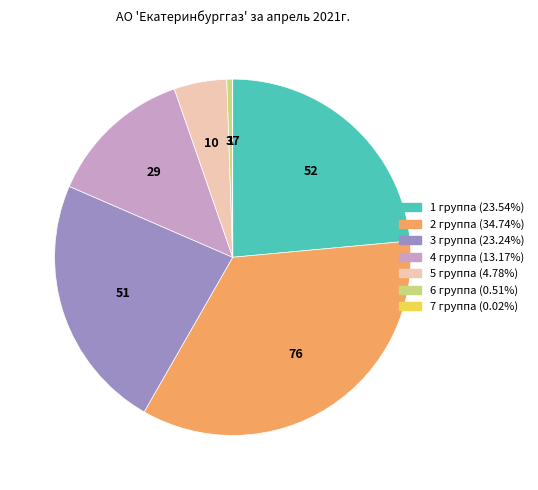

Do 1 группа and 6 группа together represent more than half of the pie?

No